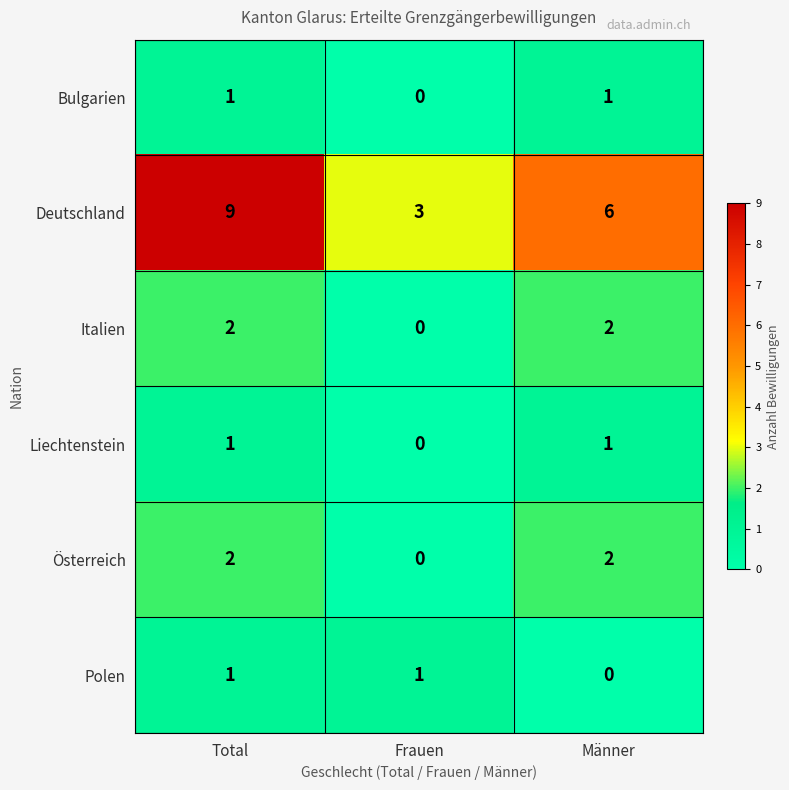

Reading left to right, what are all the values shown in this chart?

Bulgarien: Total=1	Frauen=0	Männer=1
Deutschland: Total=9	Frauen=3	Männer=6
Italien: Total=2	Frauen=0	Männer=2
Liechtenstein: Total=1	Frauen=0	Männer=1
Österreich: Total=2	Frauen=0	Männer=2
Polen: Total=1	Frauen=1	Männer=0